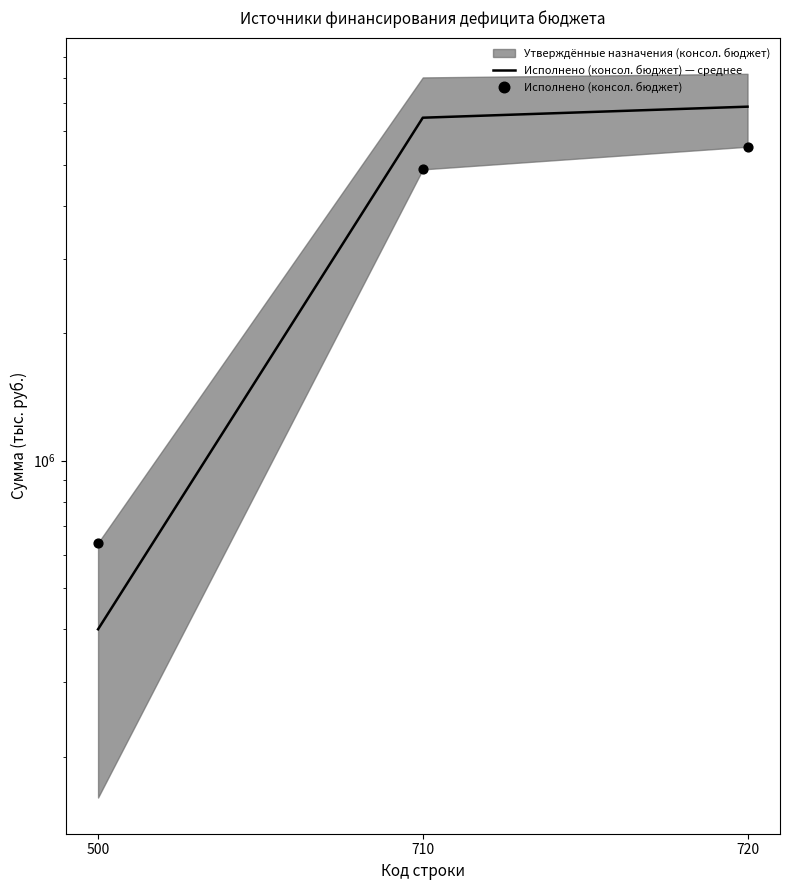

Which series has the largest total across all categories?

Исполнено (консол. бюджет) — среднее